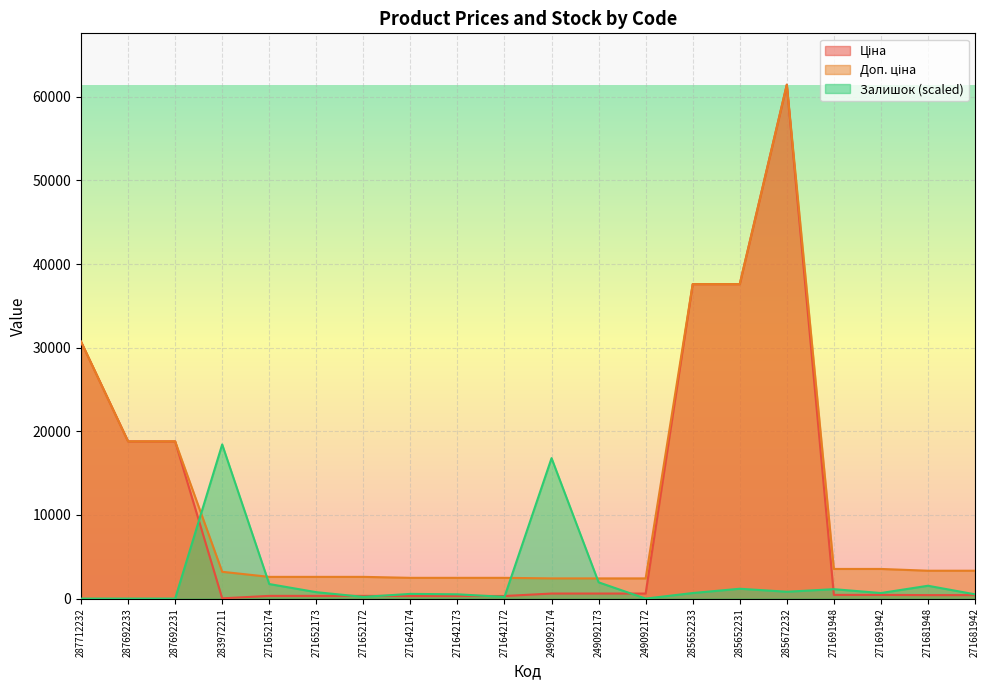

At which label is Залишок closest to 9215?

249092173